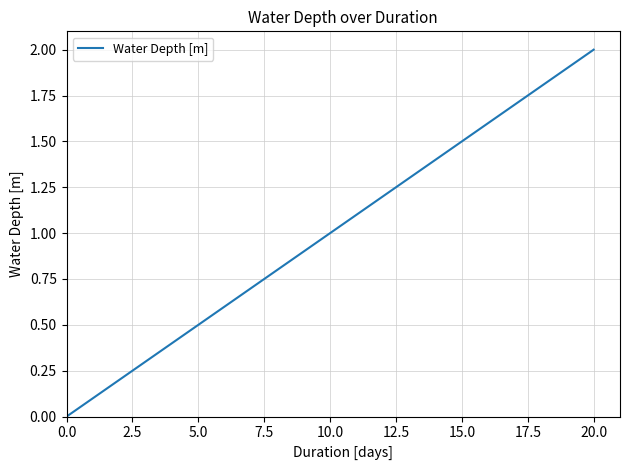

What is the difference between the maximum and minimum values?

2.0